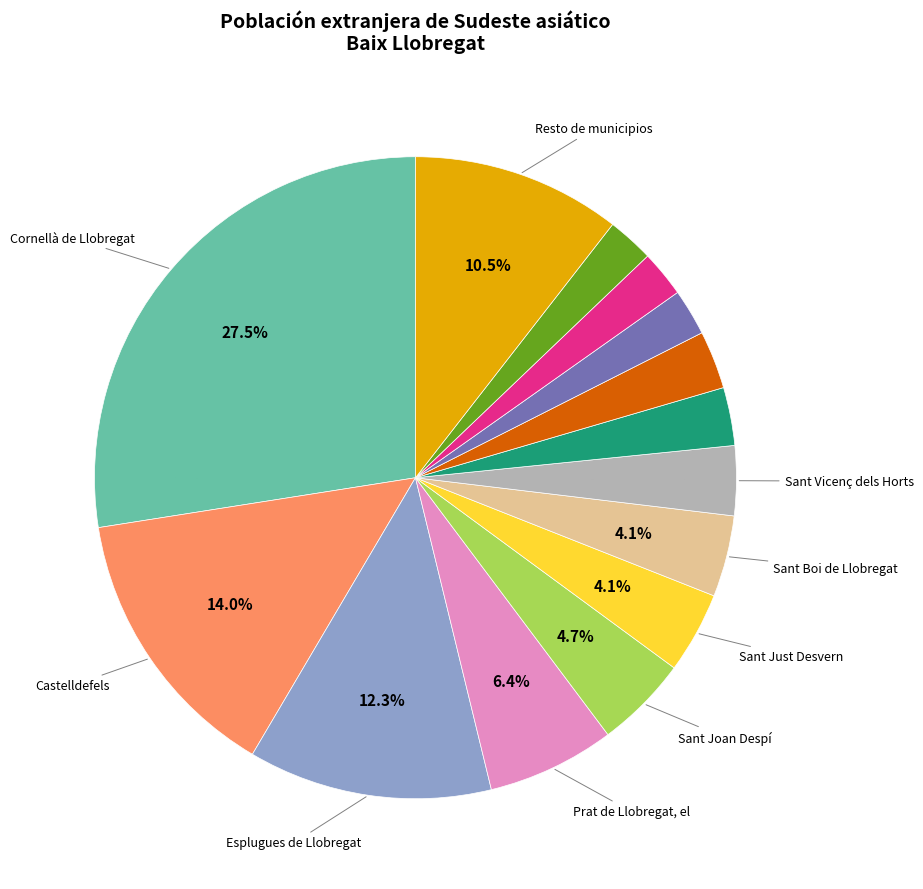

Is there any slice that represents more than half of the pie?

No